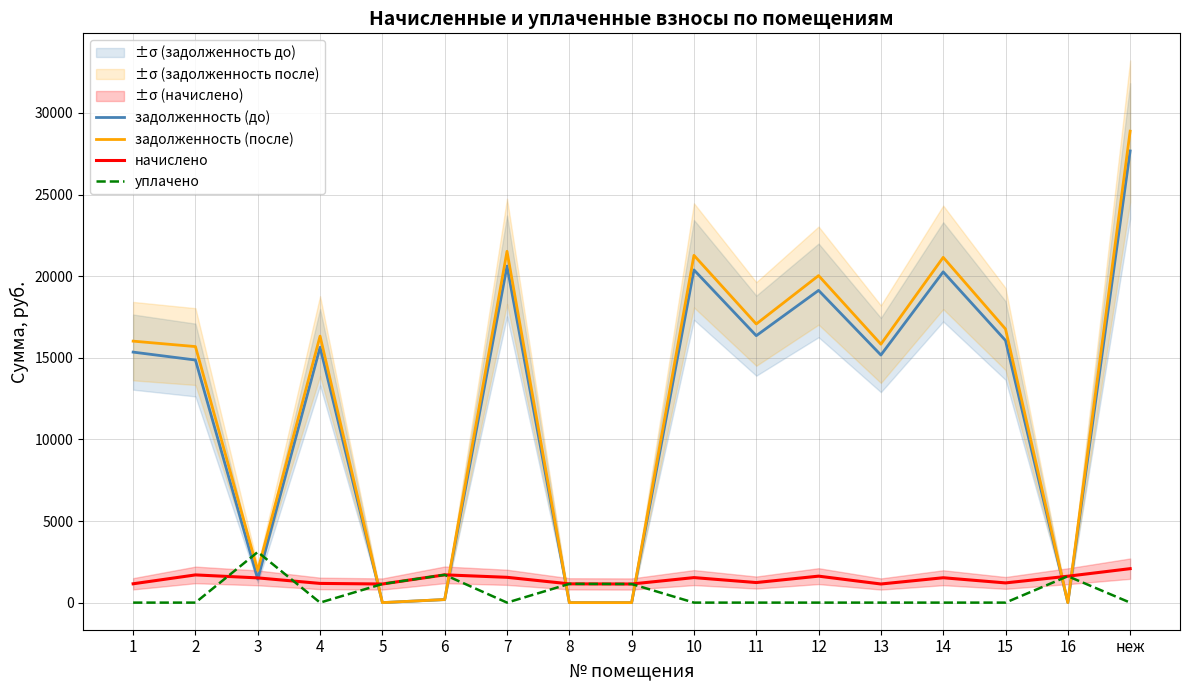

The задолженность (до) series shows 4431.3 at 12. True or false?

False